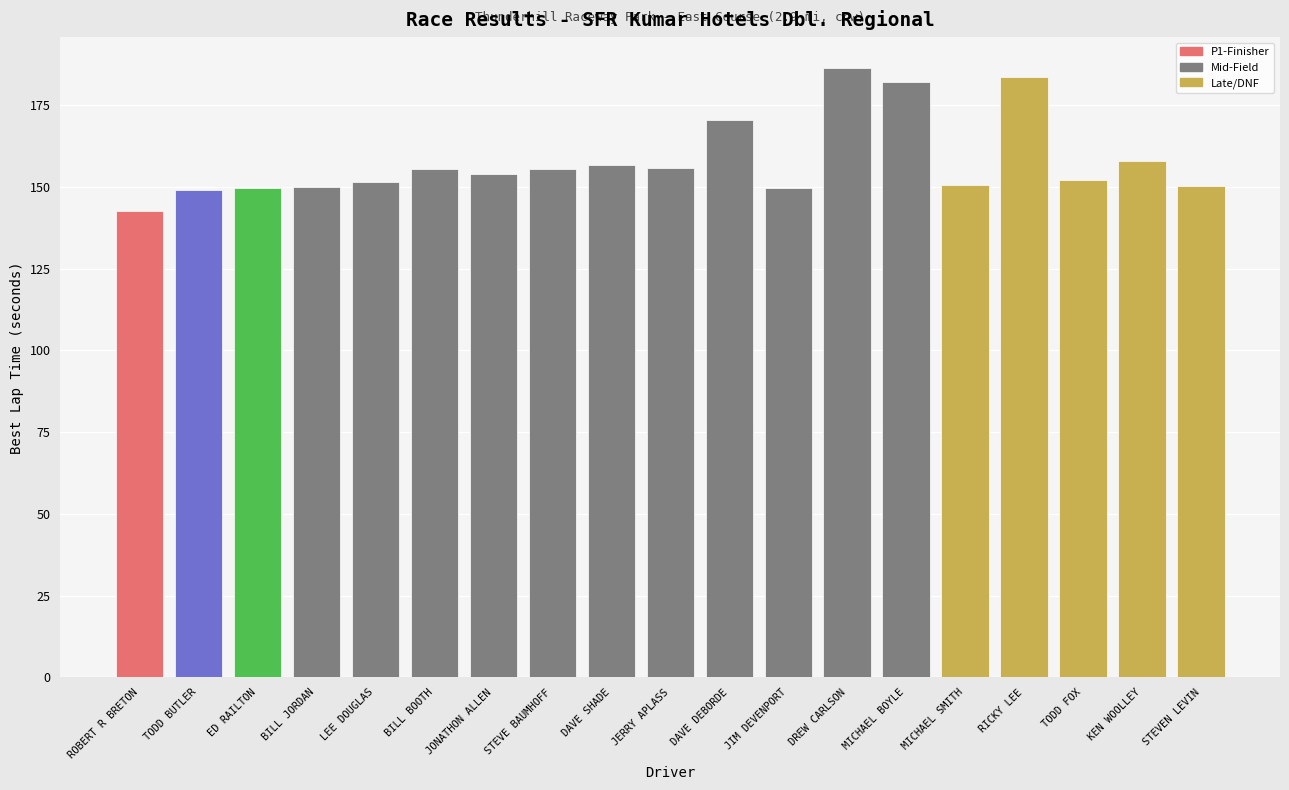

Is it true that the value at TODD BUTLER is 149.1?

True